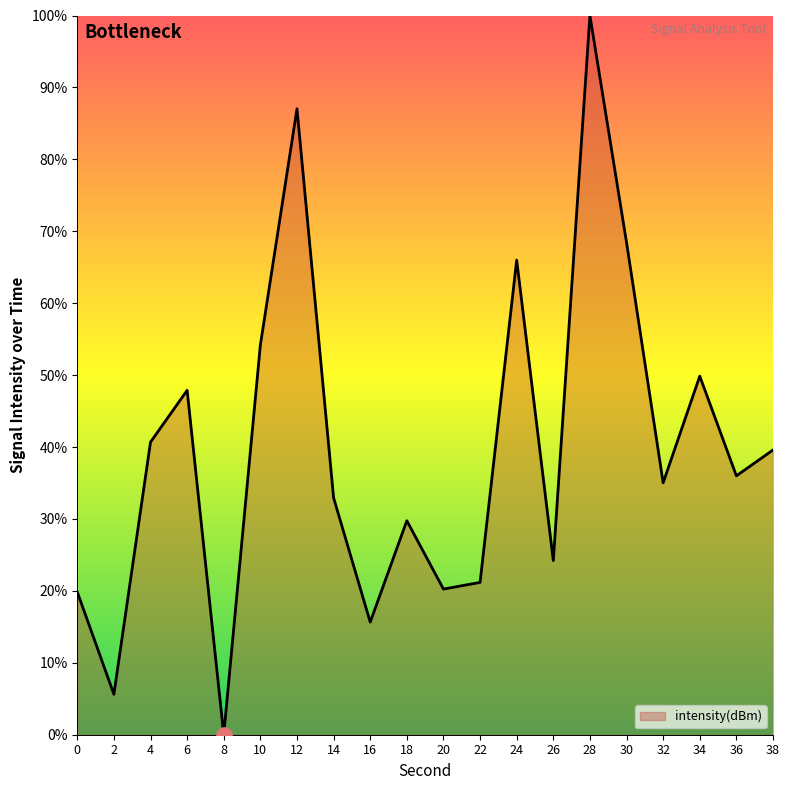

What is the change in value from 18 to 24?

+36.2